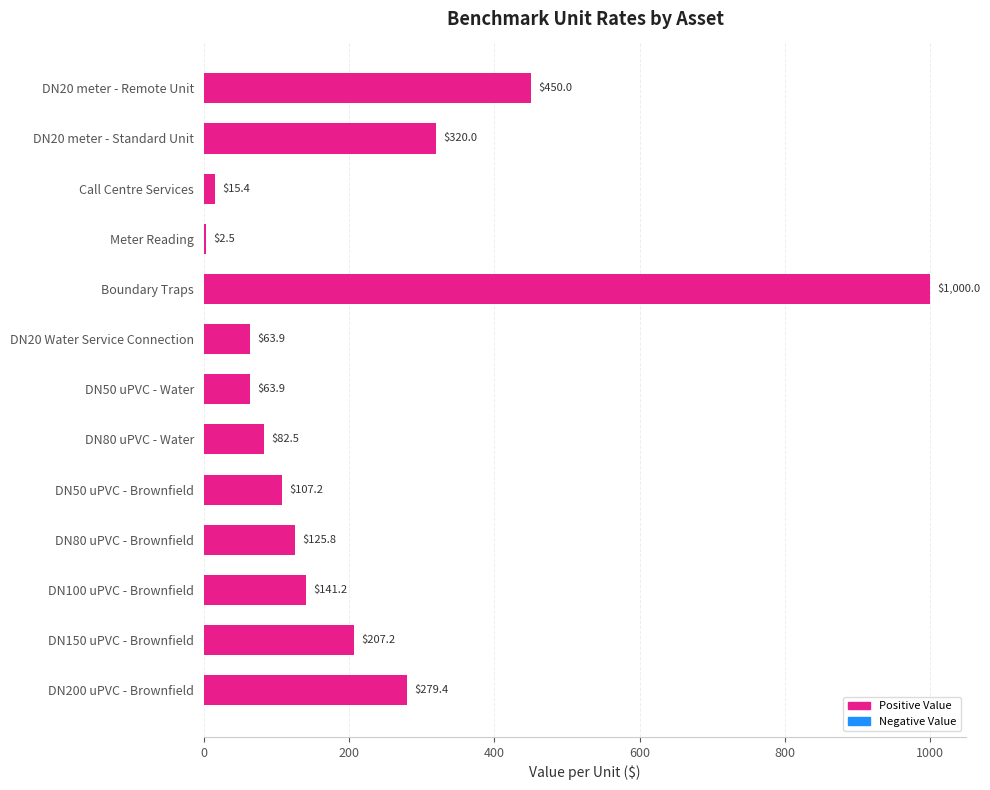

What is the change in value from DN80 uPVC - Water to DN200 uPVC - Brownfield?

+196.9